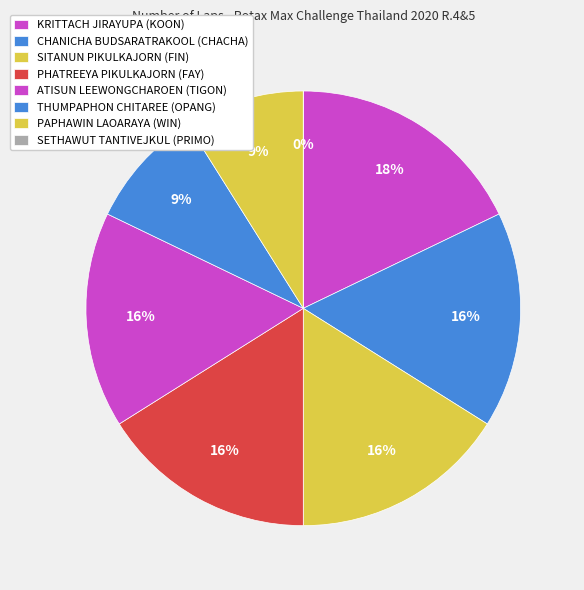

How many slices are in this pie chart?

8